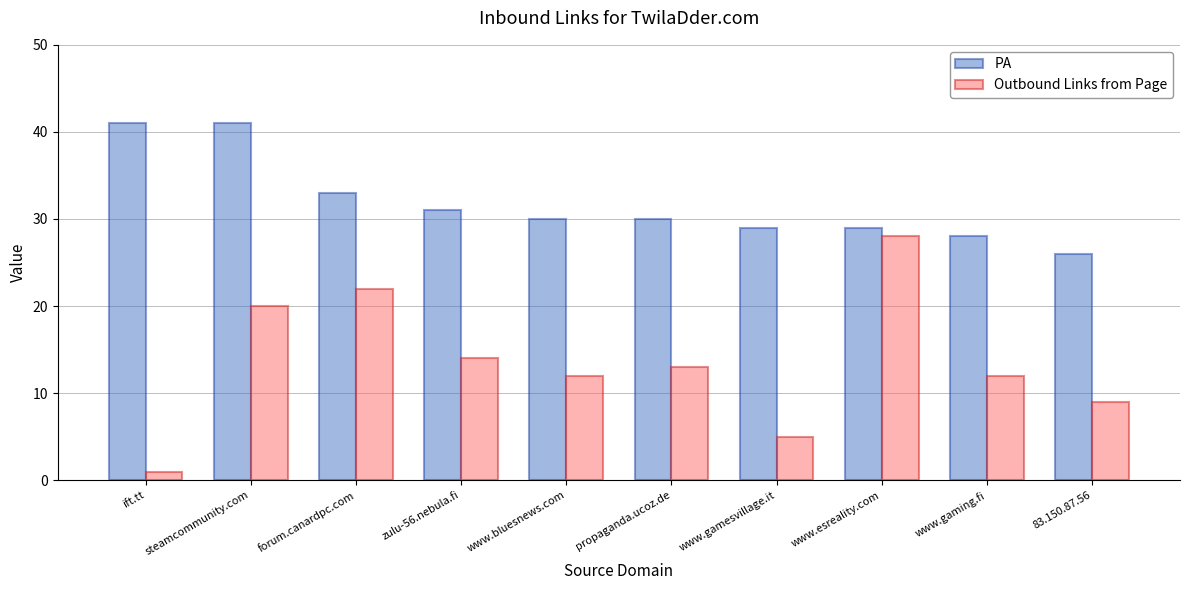

Reading left to right, transcribe all the data shown in this chart.

PA: ift.tt=41	steamcommunity.com=41	forum.canardpc.com=33	zulu-56.nebula.fi=31	www.bluesnews.com=30	propaganda.ucoz.de=30	www.gamesvillage.it=29	www.esreality.com=29	www.gaming.fi=28	83.150.87.56=26
Outbound Links from Page: ift.tt=1	steamcommunity.com=20	forum.canardpc.com=22	zulu-56.nebula.fi=14	www.bluesnews.com=12	propaganda.ucoz.de=13	www.gamesvillage.it=5	www.esreality.com=28	www.gaming.fi=12	83.150.87.56=9